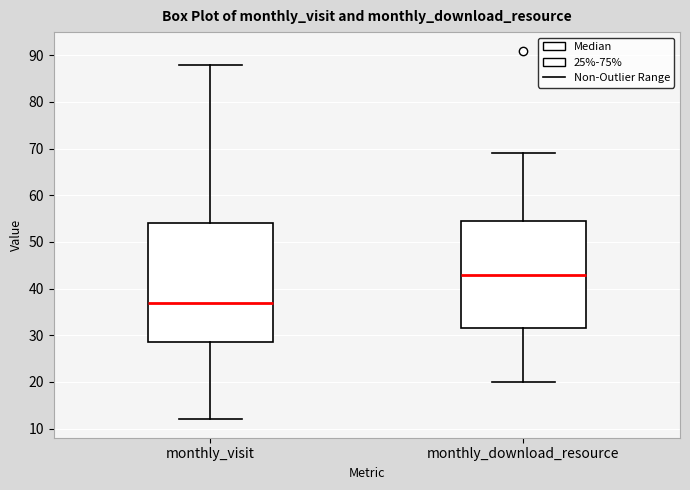

Where does the upper whisker of the box for monthly_visit end on the y-axis? The values are not printed on the chart, so give them approximately, as read against the axis.

88